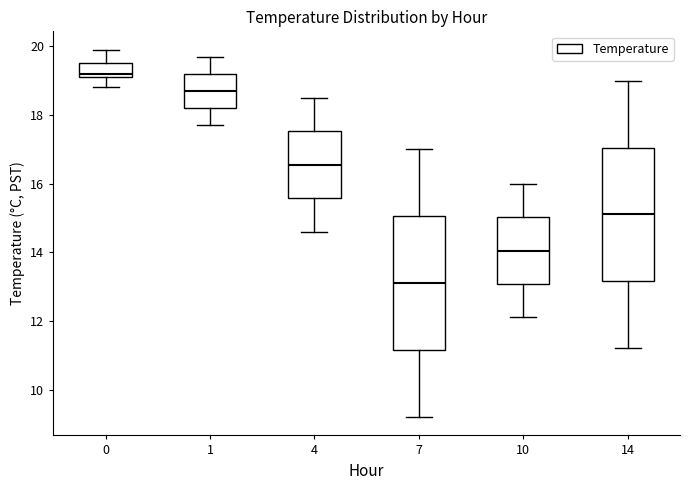

Reading left to right, read every box against the y-axis: the position of its median line, the range the box covers, and the ends of its whiskers. The values are not printed on the chart, so give them approximately, as read against the axis.

0: median 19.2 (just above the box's lower edge), box 19.2 to 19.6, whiskers 18.8 to 20.0
1: median 18.8, box 18.2 to 19.2, whiskers 17.8 to 19.8
4: median 16.6, box 15.6 to 17.6, whiskers 14.6 to 18.6
7: median 13.2, box 11.2 to 15.0, whiskers 9.2 to 17.0
10: median 14.0, box 13.0 to 15.0, whiskers 12.2 to 16.0
14: median 15.2, box 13.2 to 17.0, whiskers 11.2 to 19.0